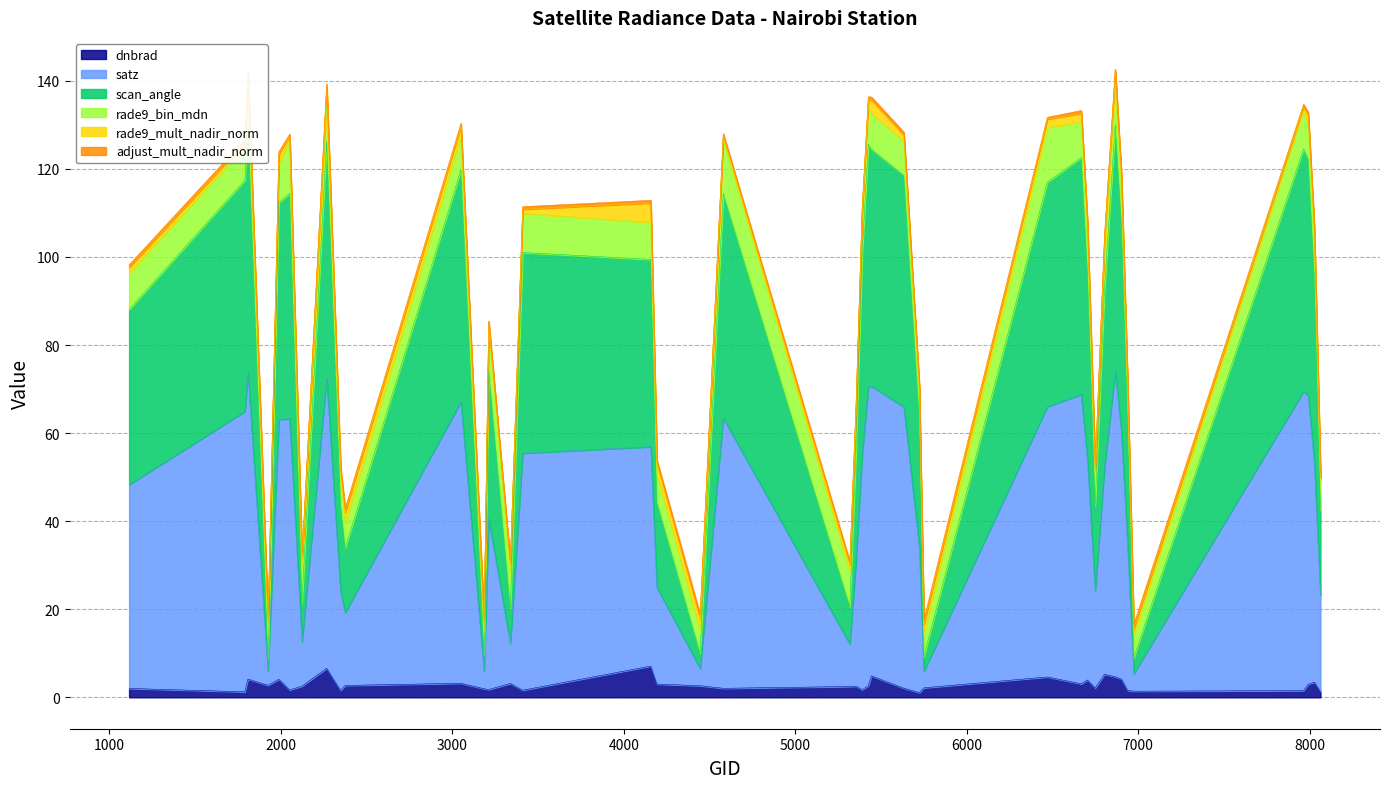

Does the chart have visible grid lines?

Yes